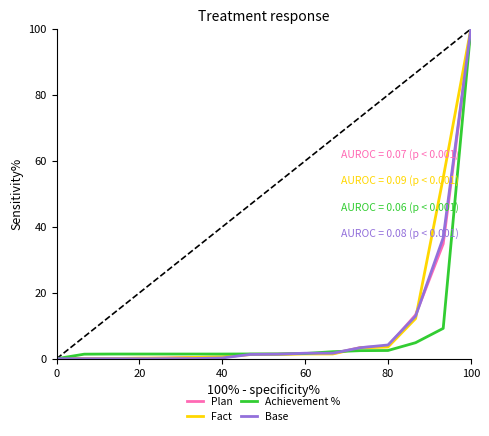

How many positive values does the Achievement % series have?

15